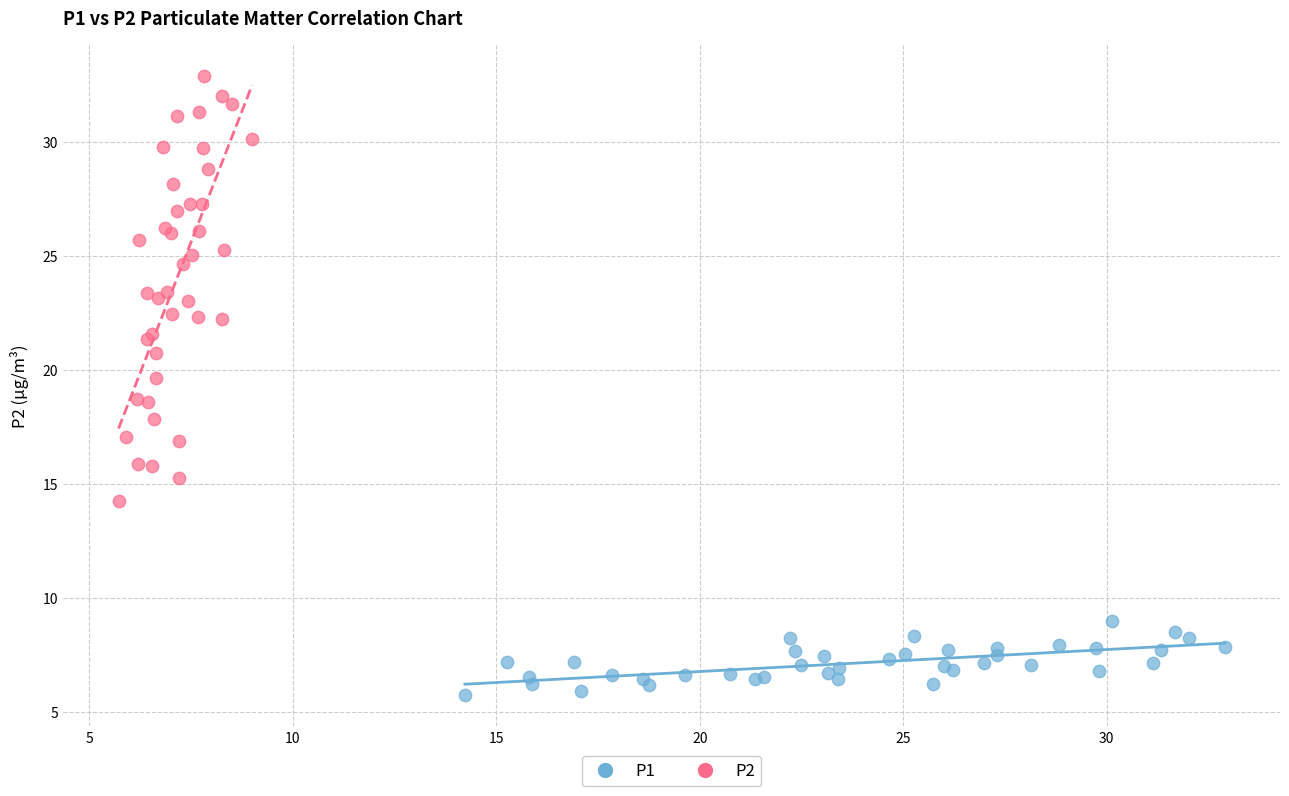

Which series has the largest Y range (max minus min)?

P2